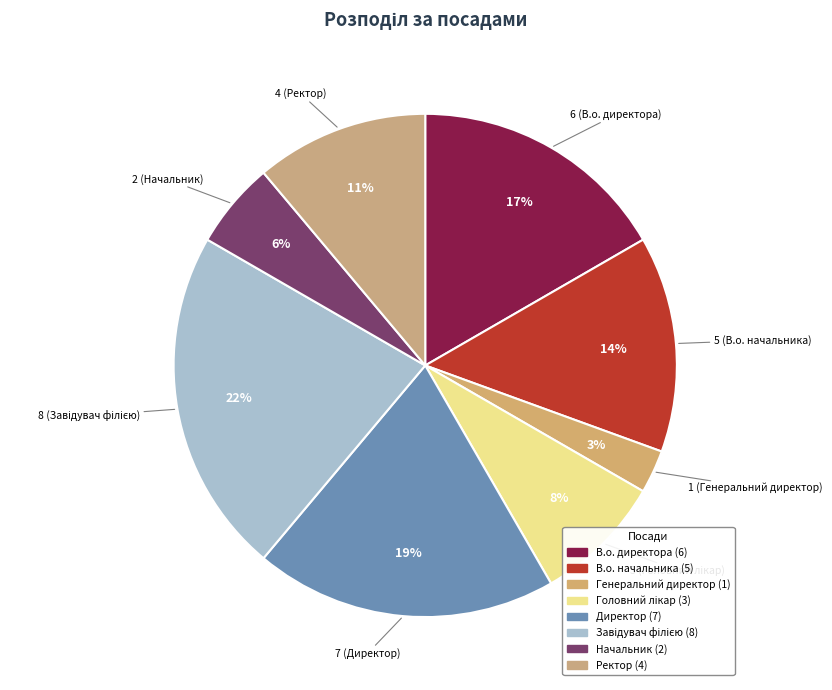

Count the number of slices in the pie.

8